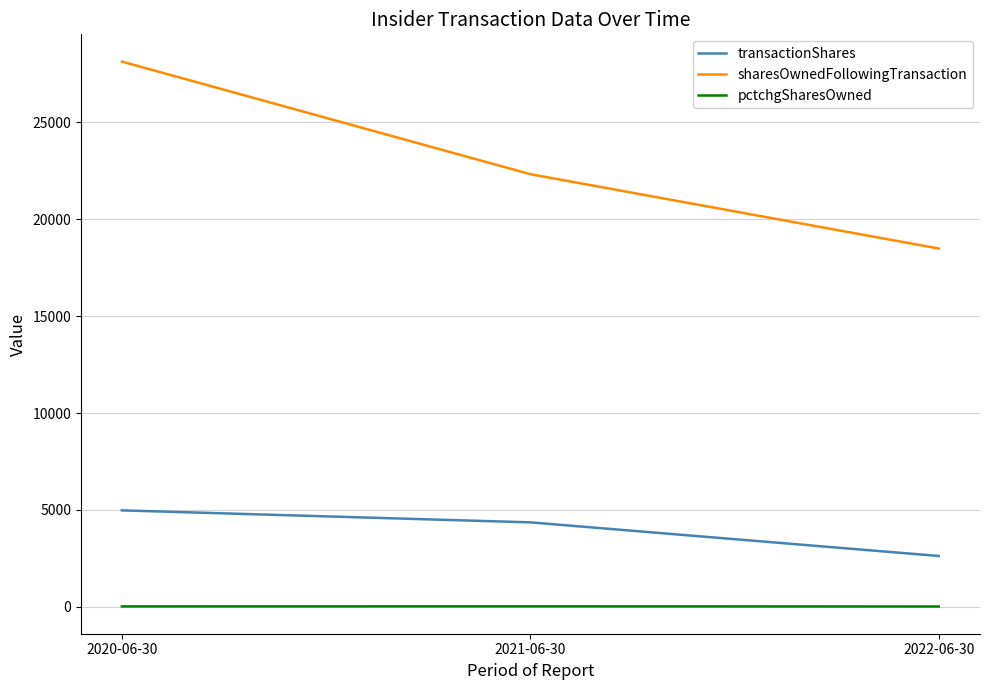

List the series in order of their overall mean, highest first.

sharesOwnedFollowingTransaction, transactionShares, pctchgSharesOwned